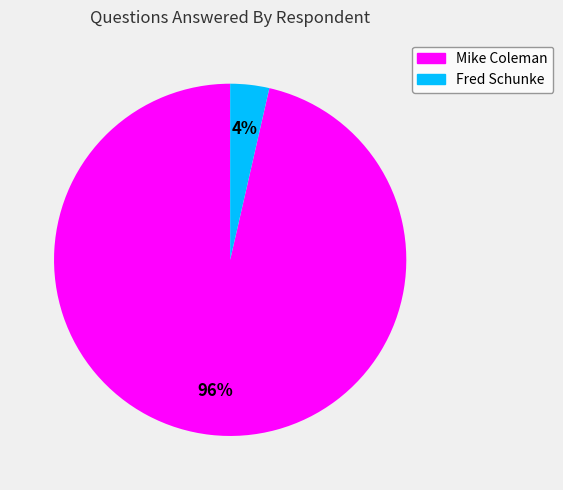

Is it true that Fred Schunke is 16% of the pie?

False